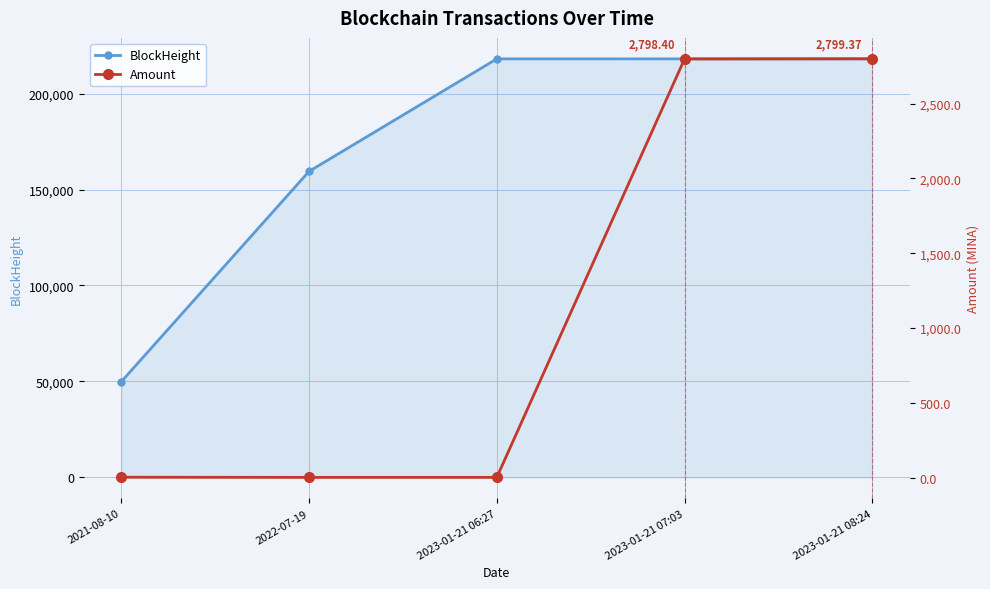

Reading right to left, what are all the values shown in this chart?

BlockHeight: 218099.0	218082.0	218073.0	159464.0	49884.0
Amount: 2799.4	2798.4	1.0	1.0	2.0